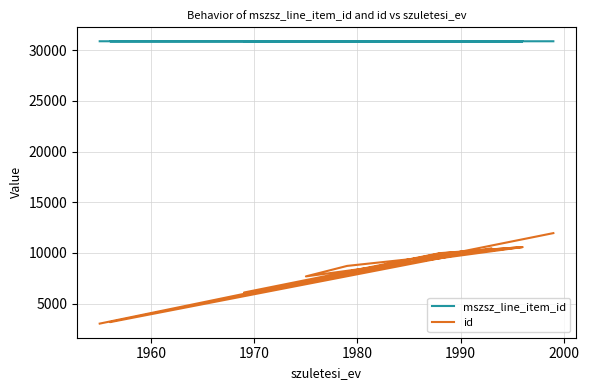

What is the average value of the mszsz_line_item_id series?

30878